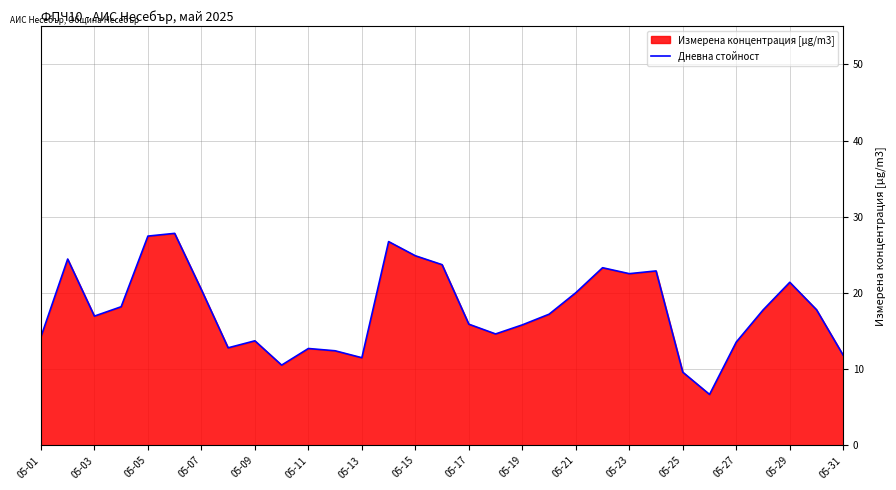

How many points are higher than both their immediate neighbors (excluding endpoints)?

8